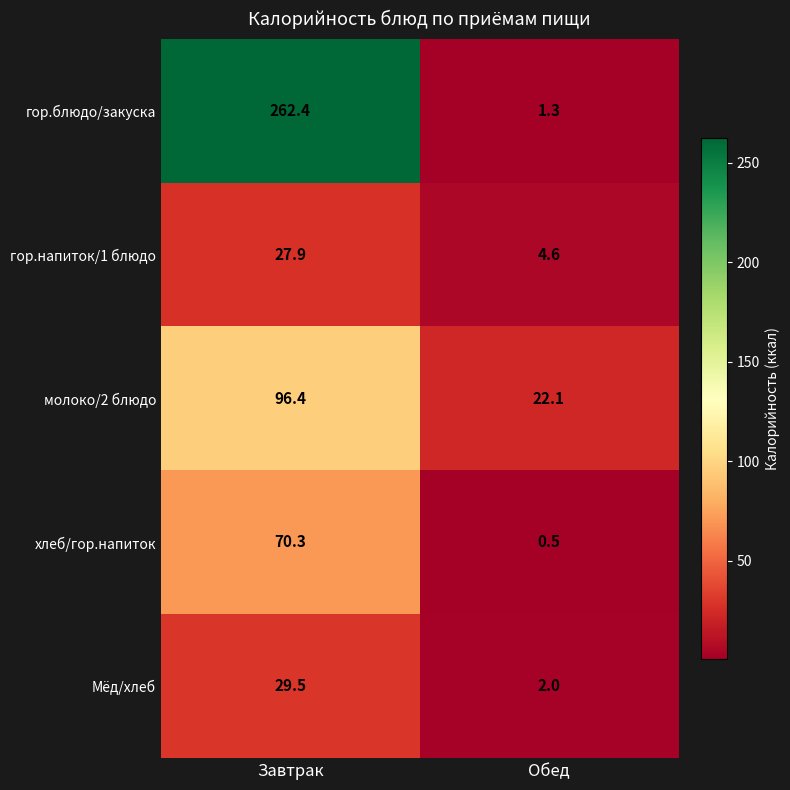

Where is молоко/2 блюдо nearest to the value 59?

Обед